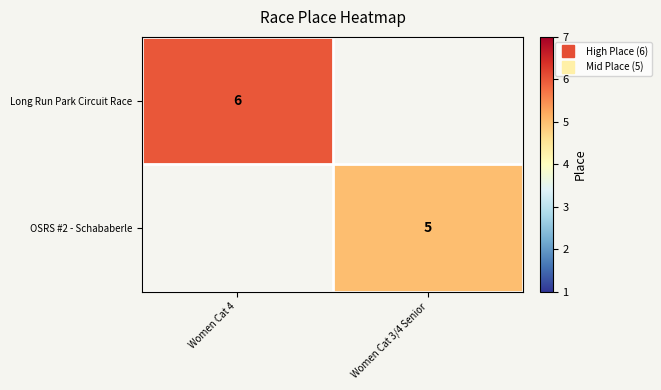

How many data points does each series have?

2